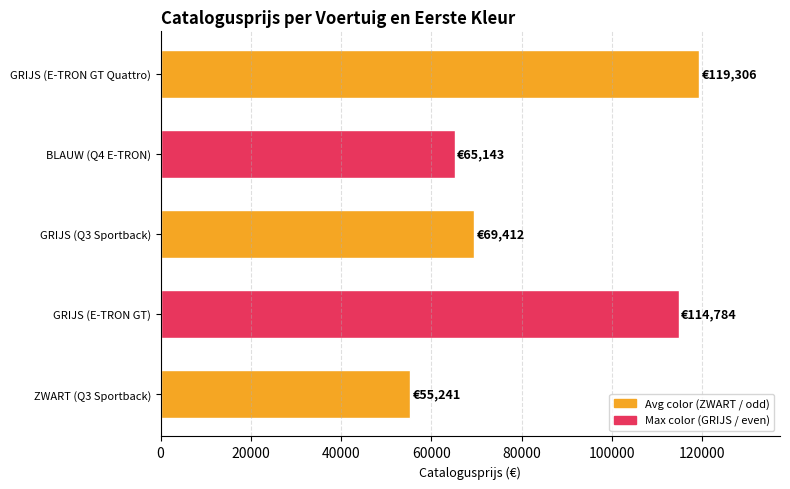

List the labels in order of value, smallest first.

ZWART (Q3 Sportback), BLAUW (Q4 E-TRON), GRIJS (Q3 Sportback), GRIJS (E-TRON GT), GRIJS (E-TRON GT Quattro)